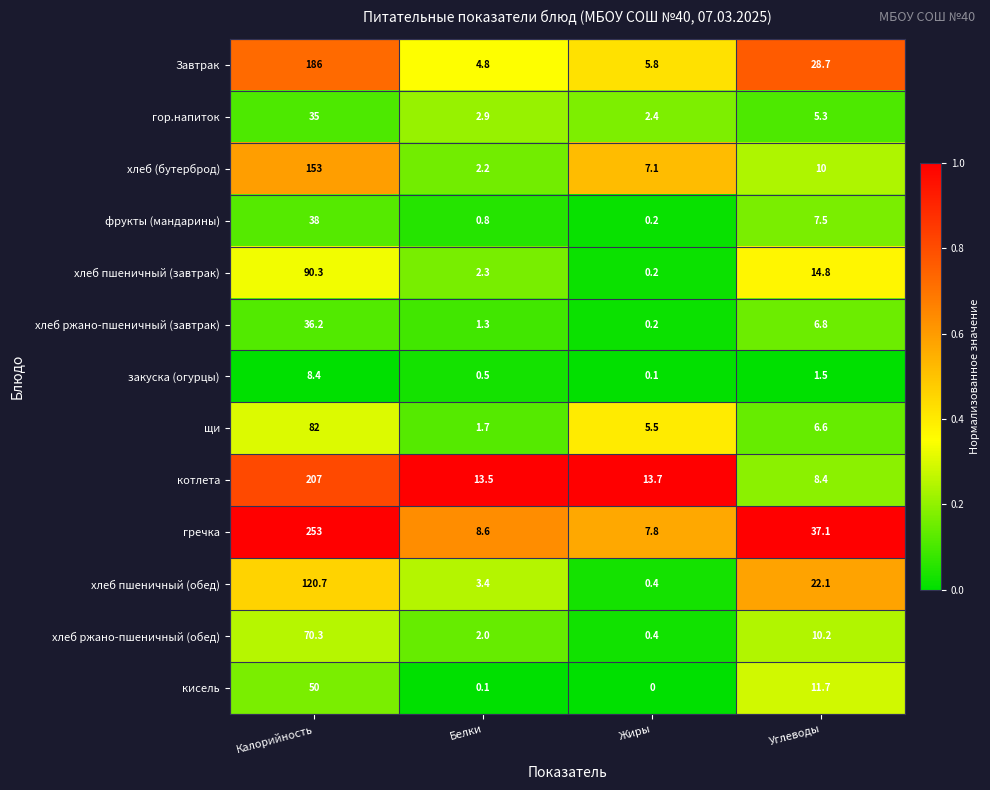

What is the total value across all series at Калорийность?

1329.9